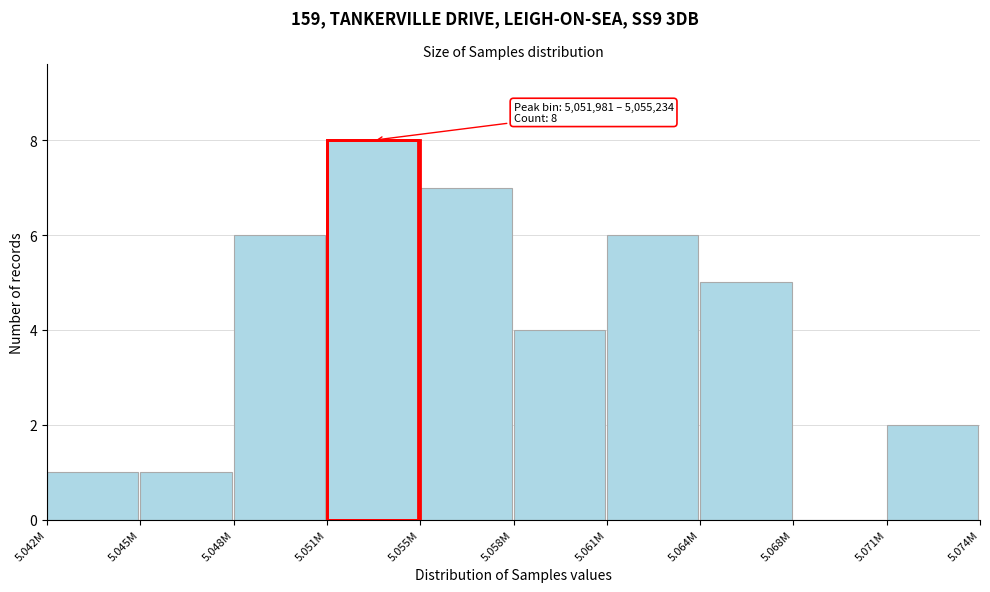

Reading left to right, transcribe all the data shown in this chart.

5.042M=1	5.045M=1	5.048M=6	5.051M=8	5.055M=7	5.058M=4	5.061M=6	5.064M=5	5.068M=0	5.071M=2